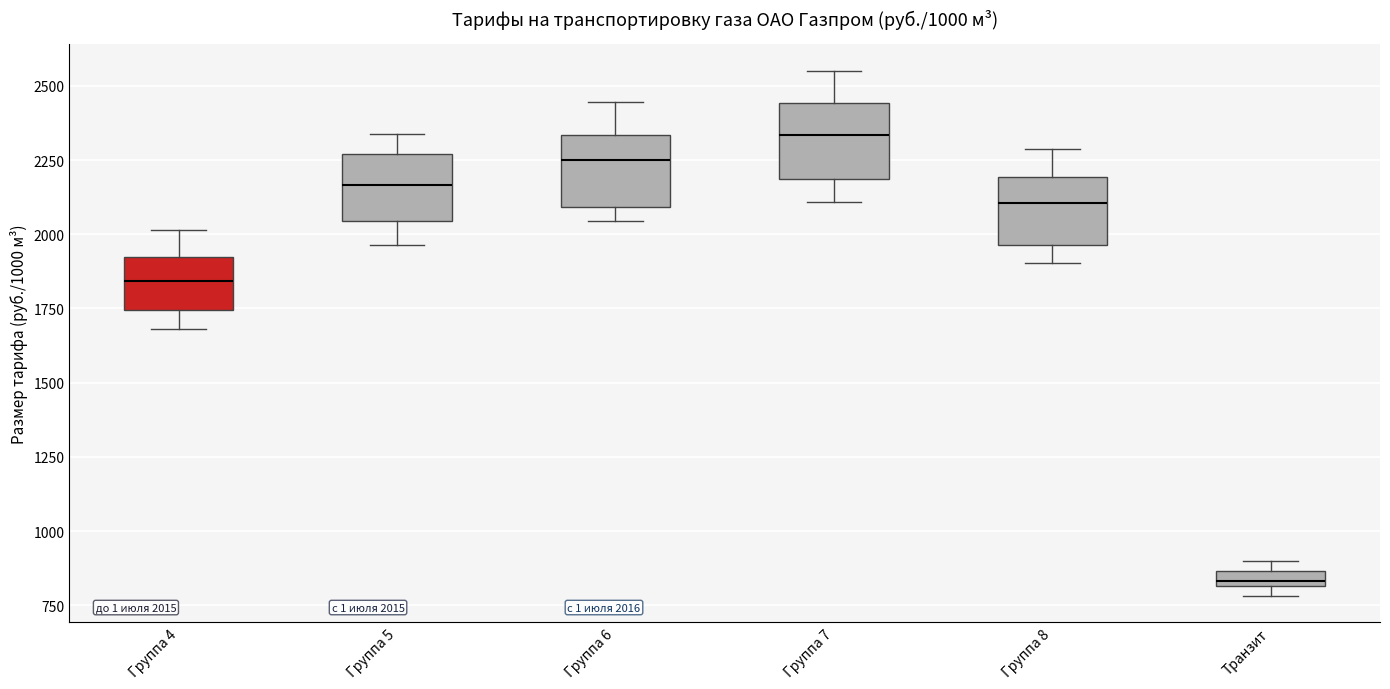

Which box's median line is the highest?

Группа 7